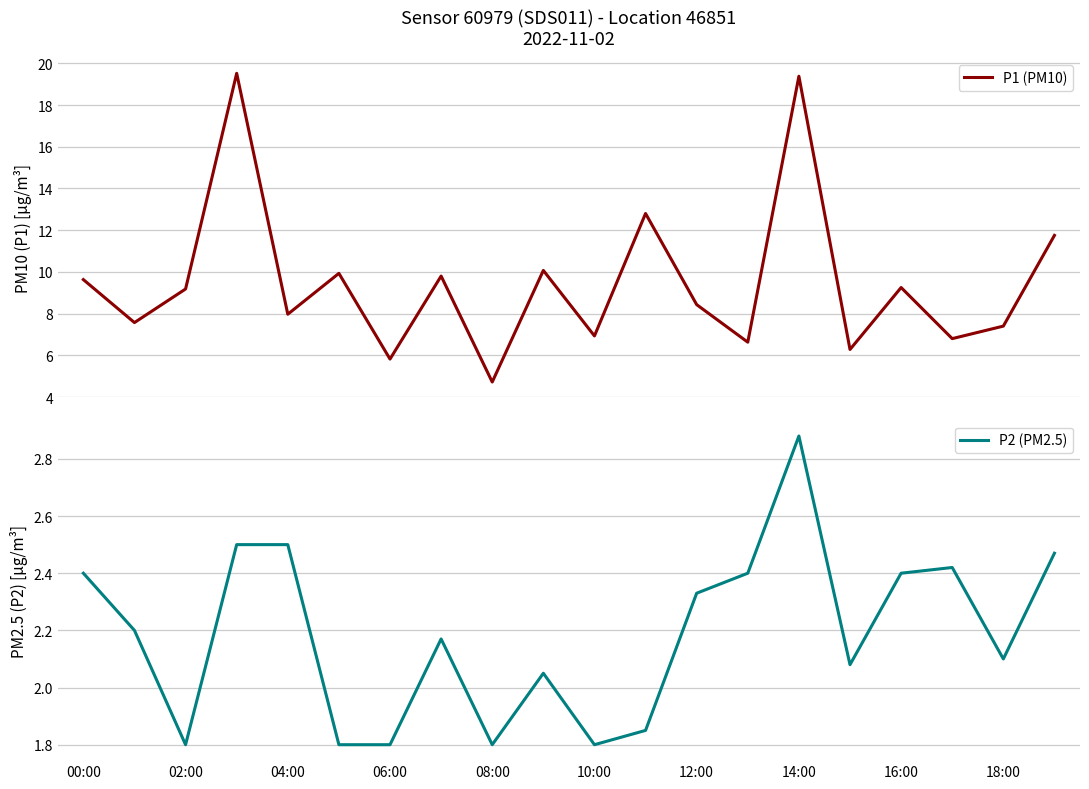

How many interior local peaks does the P1 (PM10) series have?

7